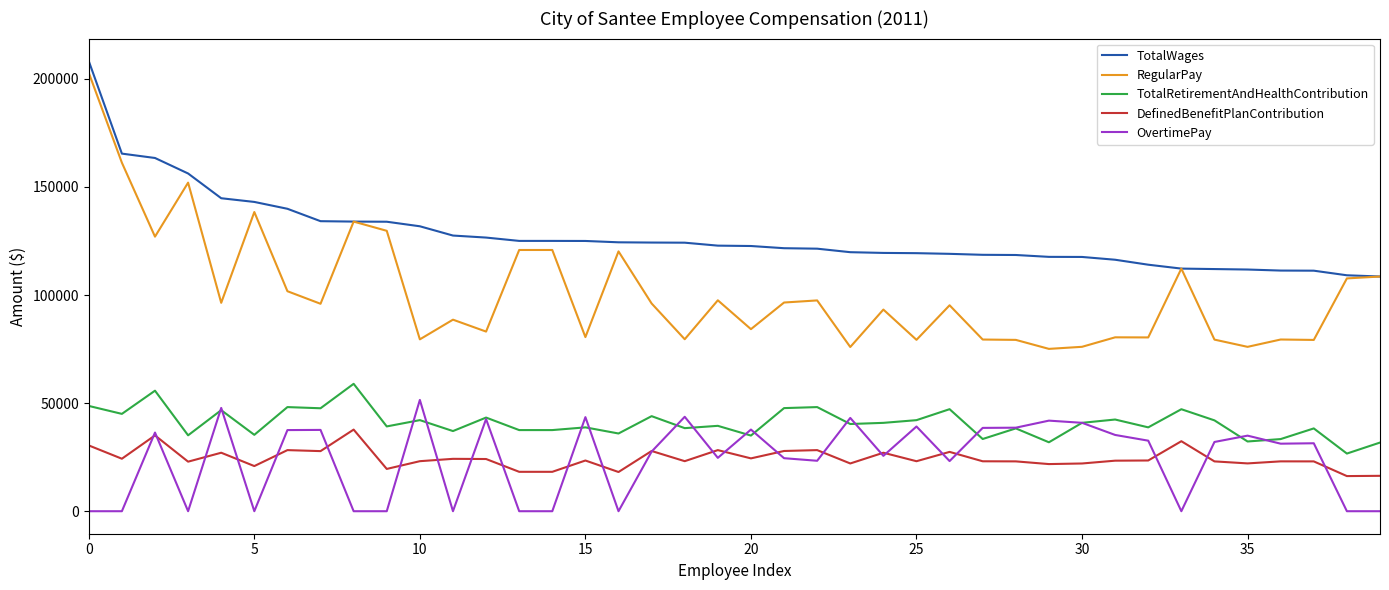

Which series has the widest spread of values?

RegularPay